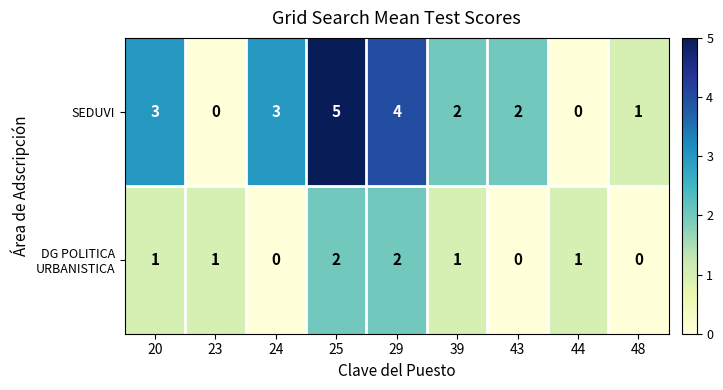

What is the sum of the SEDUVI values at 20 and 25?

8